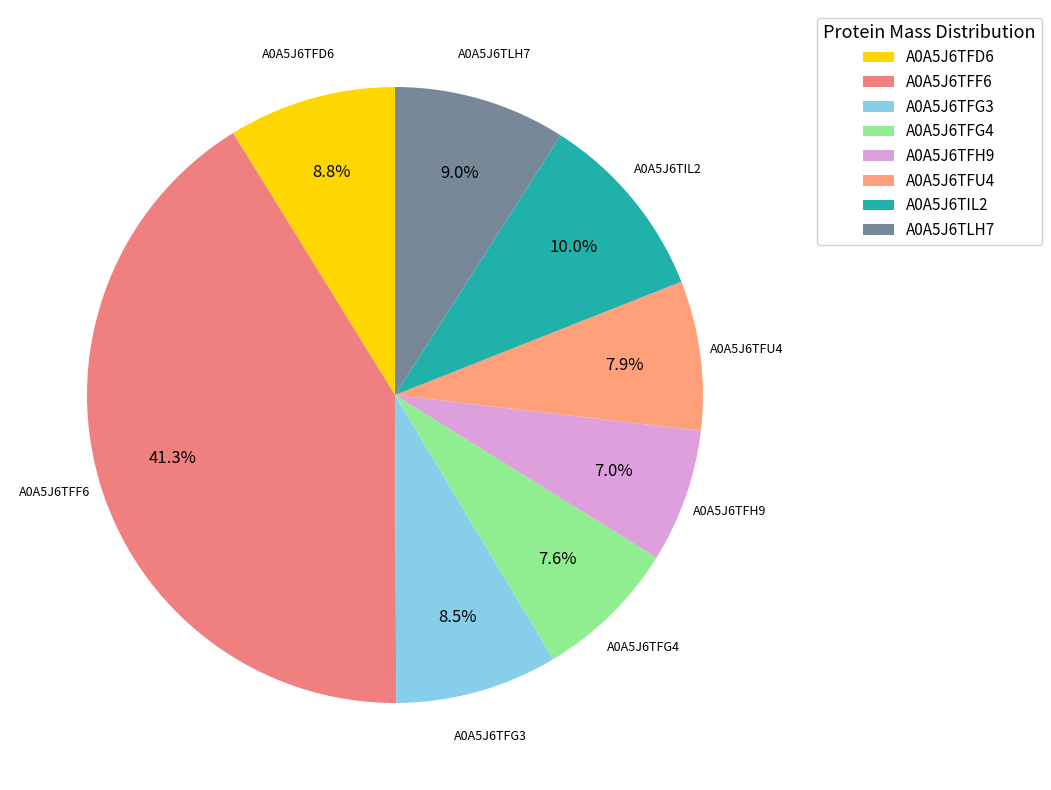

What is the smallest slice in the pie chart?

A0A5J6TFH9